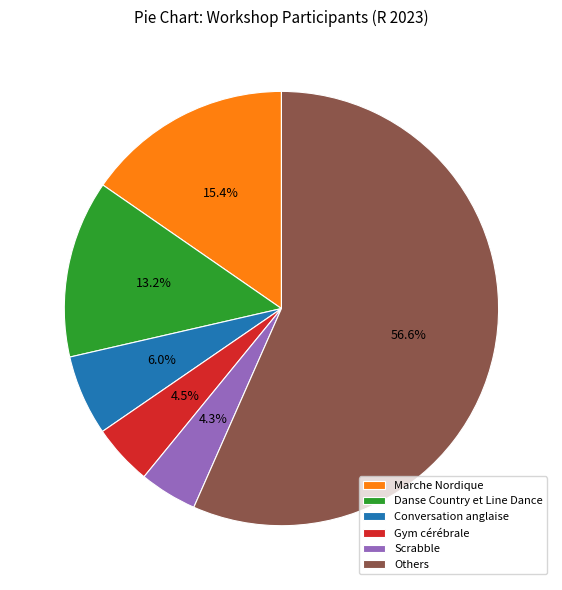

How much of the chart is everything except Others?

43.4%